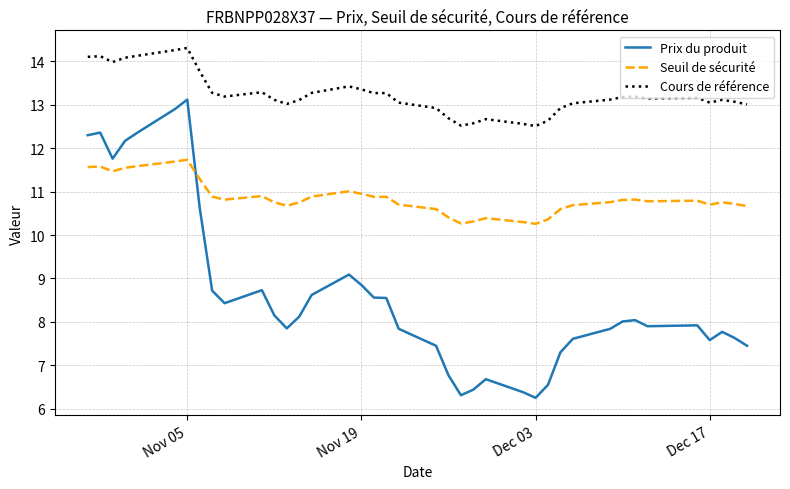

What is the maximum value for Seuil de sécurité?

11.7